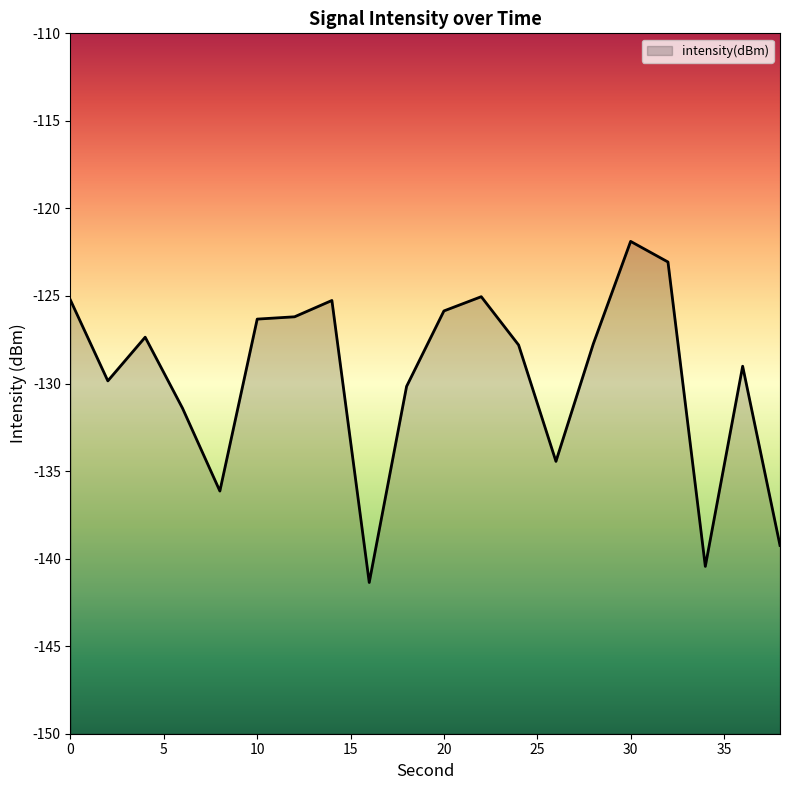

The value at 28 is -127.7. True or false?

True